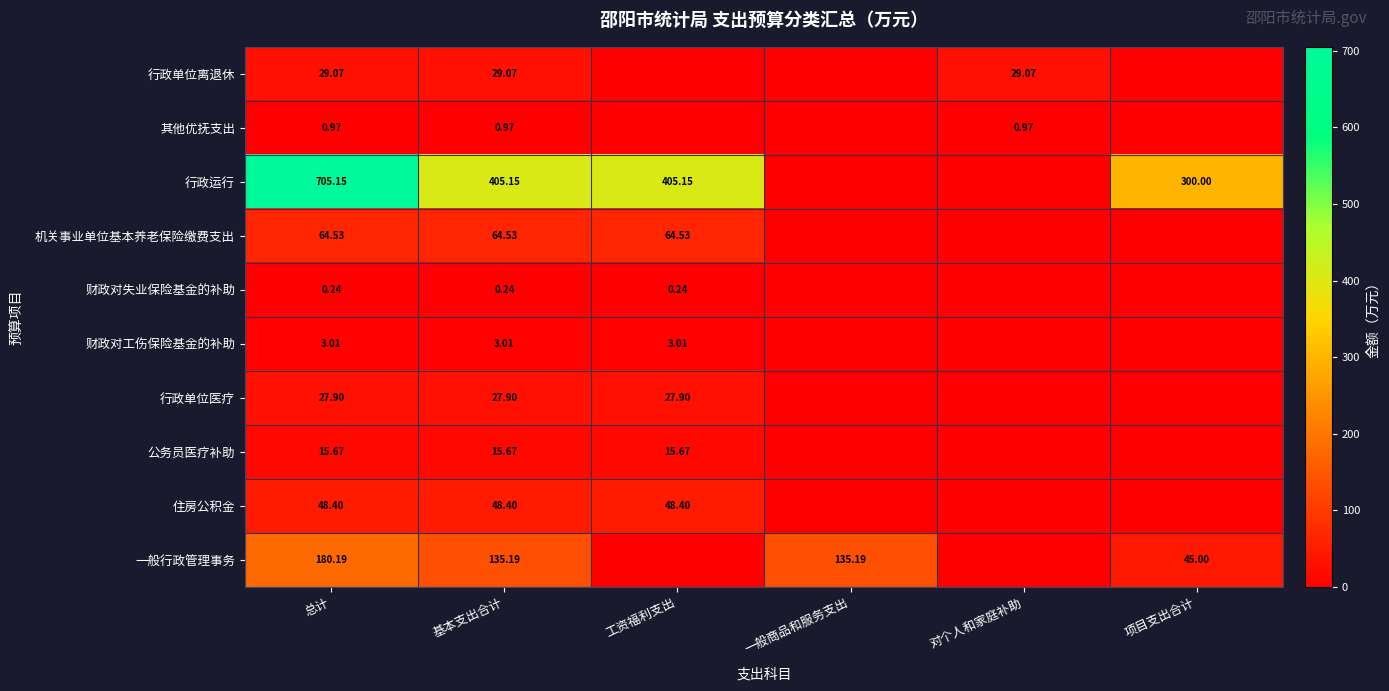

At which category is the sum across all series the highest?

总计